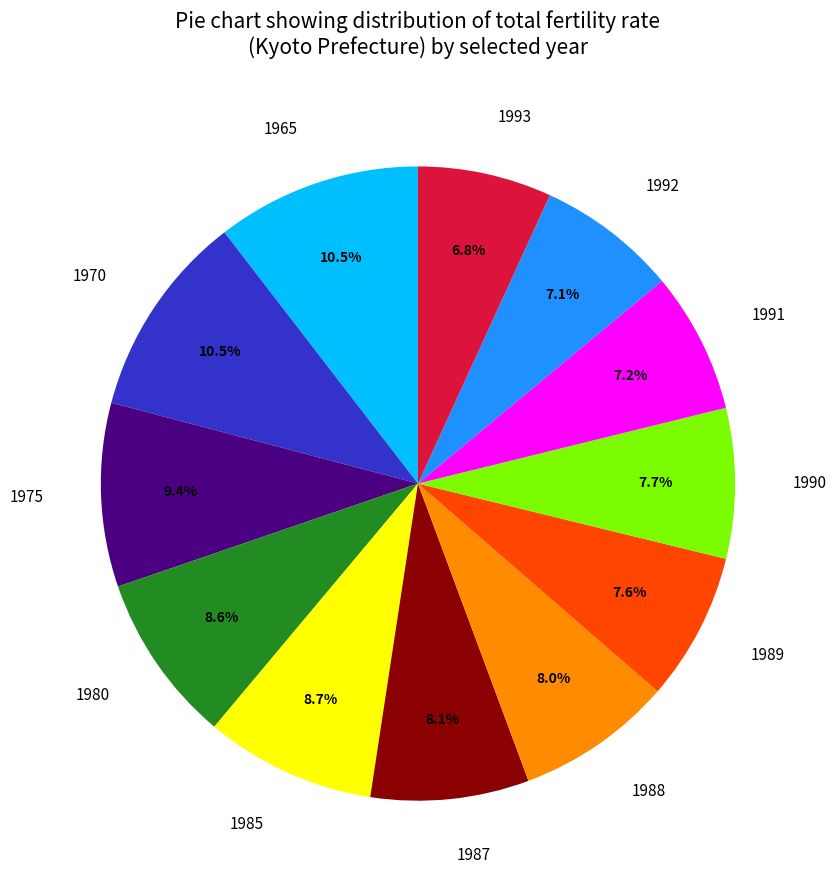

To the nearest percent, what percentage of the pie is 1988?

8%